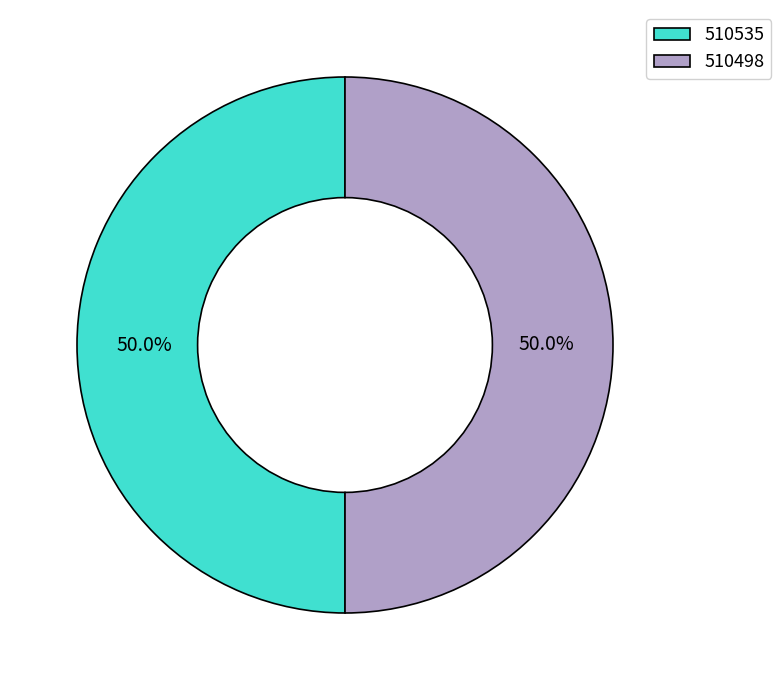

To the nearest percent, what percentage of the pie is 510498?

50%